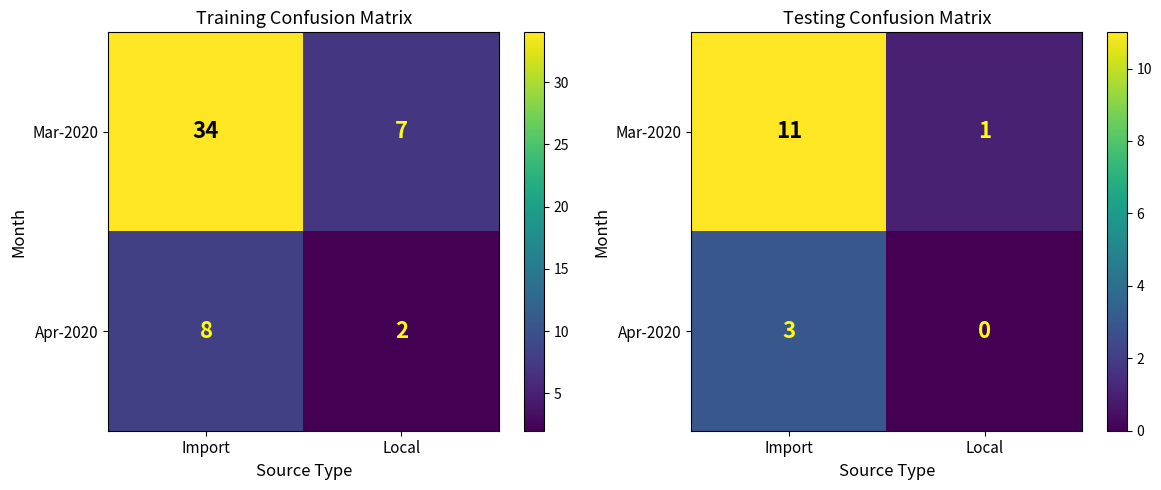

List the labels in order of Mar-2020 value, largest first.

Import, Local